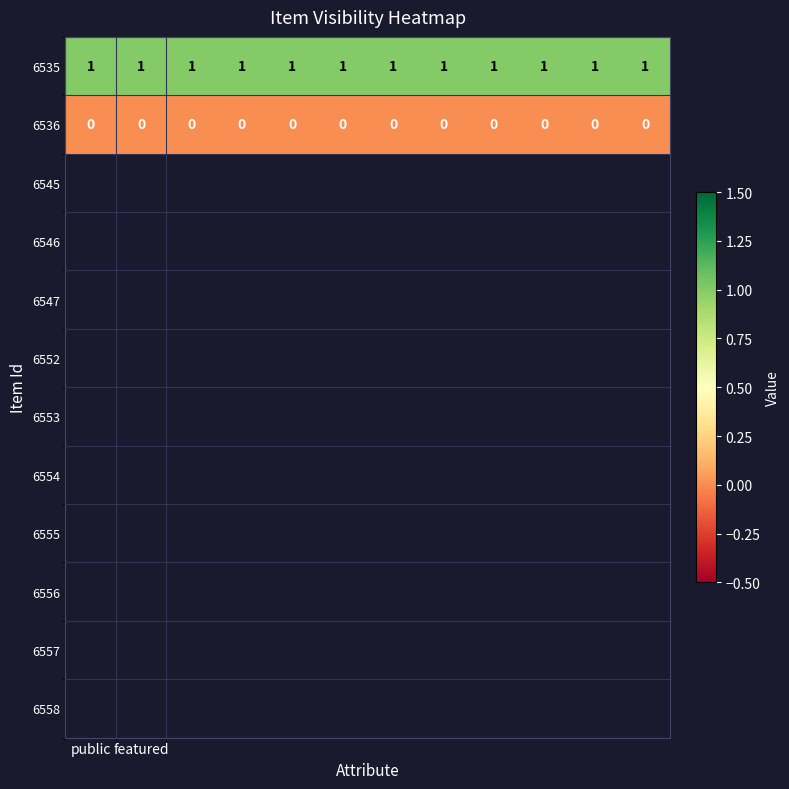

At how many categories does at least one series exceed 0?

12